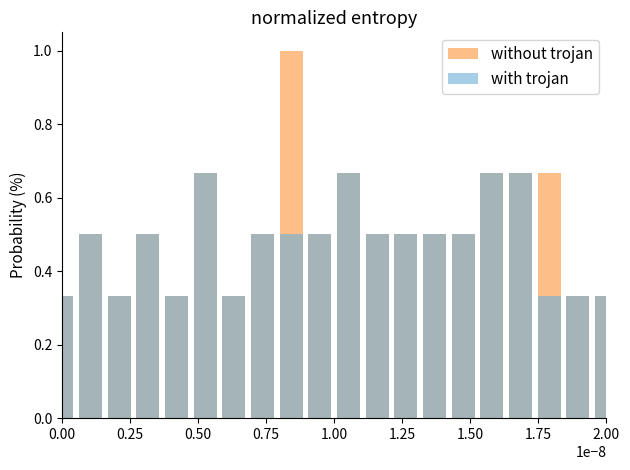

Does the chart contain stacked bars?

No